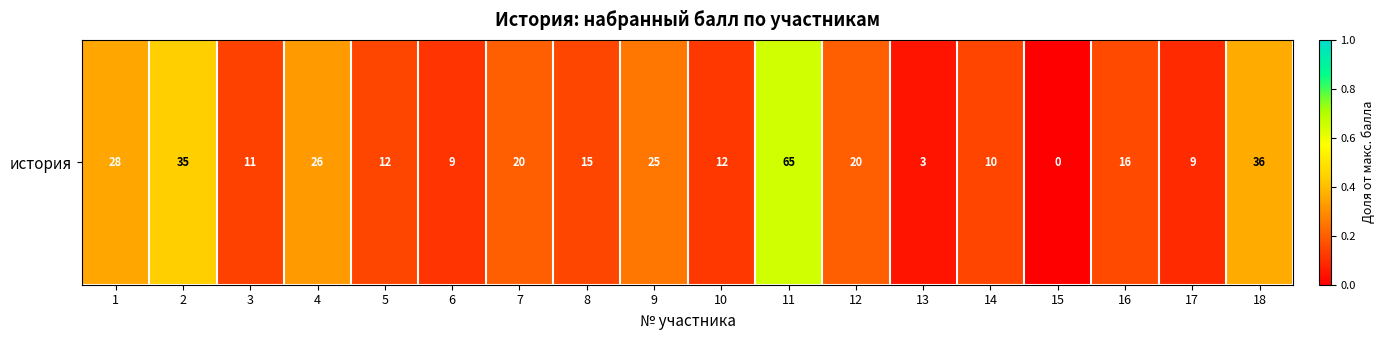

Reading right to left, extract all data points from this chart.

0.4	0.1	0.2	0.0	0.1	0.0	0.2	0.7	0.1	0.2	0.1	0.2	0.1	0.1	0.3	0.1	0.4	0.3